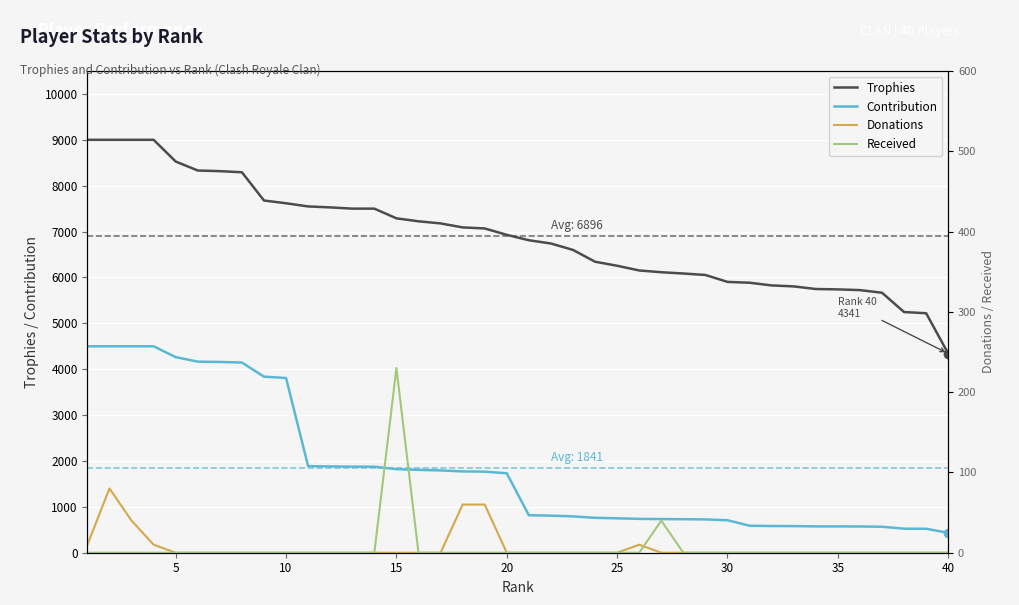

True or false: Trophies and Contribution intersect in this chart.

False